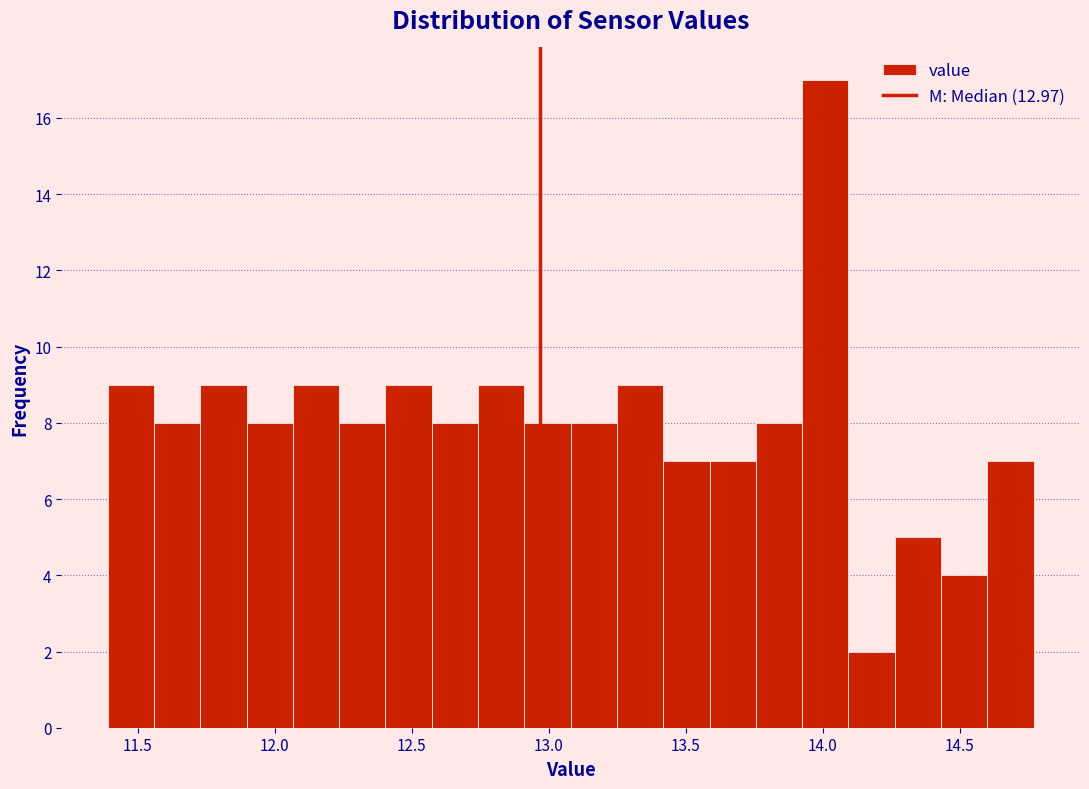

Around what value on the x-axis is the tallest bar? Give the approximate position of its centre, as read against the axis.

14.00